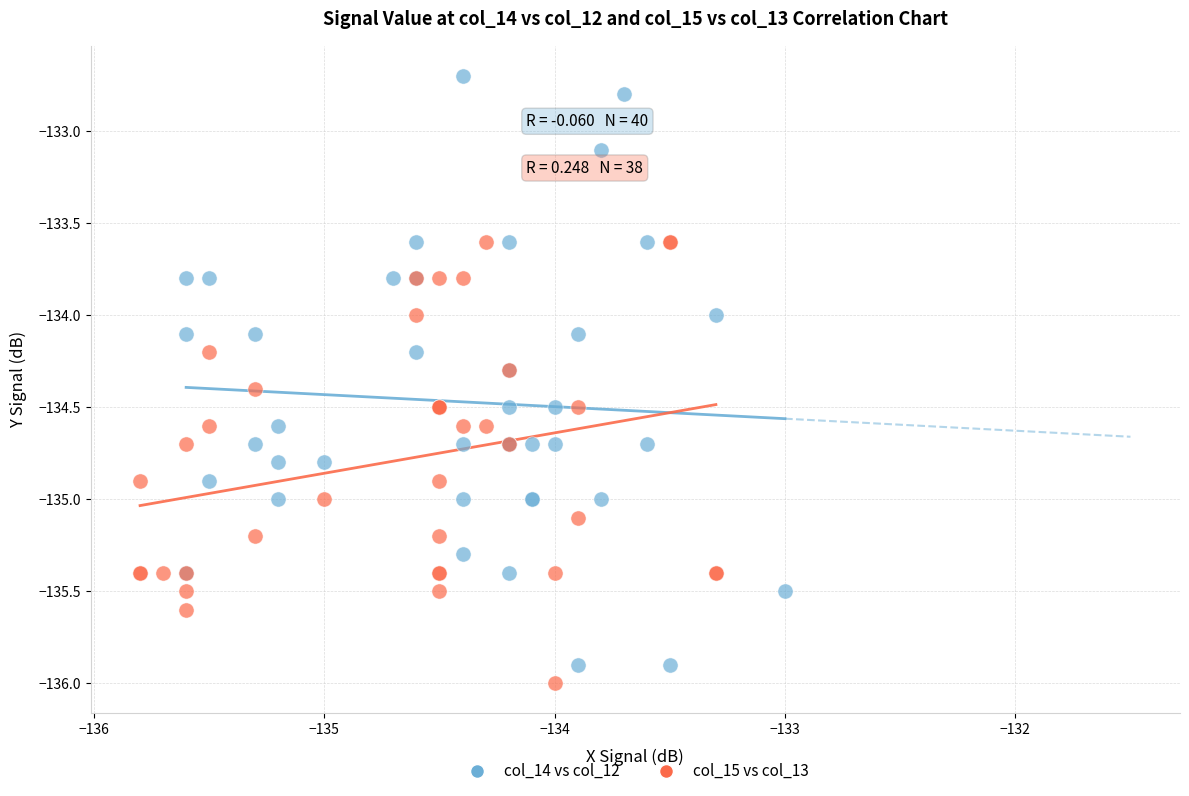

Which series contains the highest Y value?

col_14 vs col_12